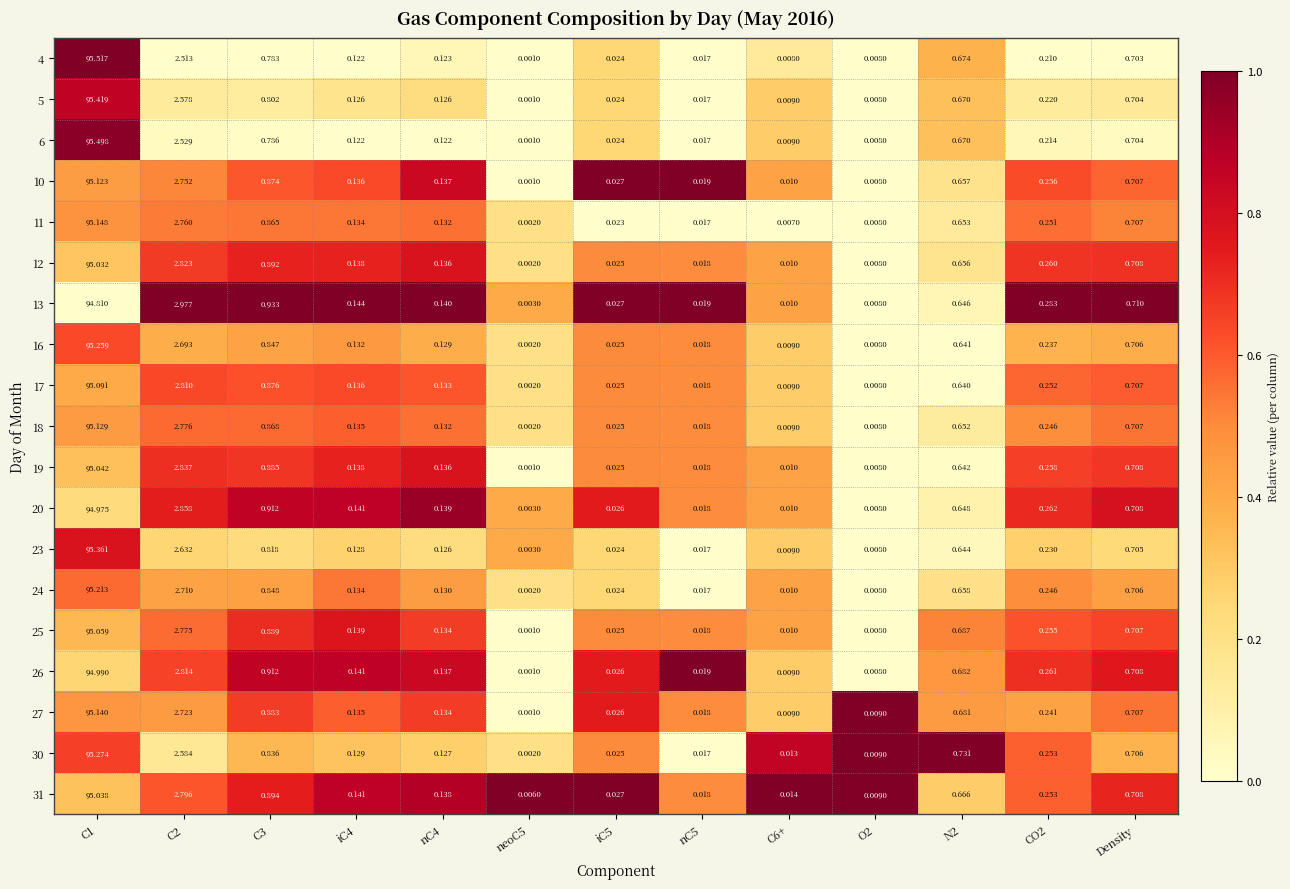

Is the value of 23 at C3 greater than the value of 27 at nC5?

Yes